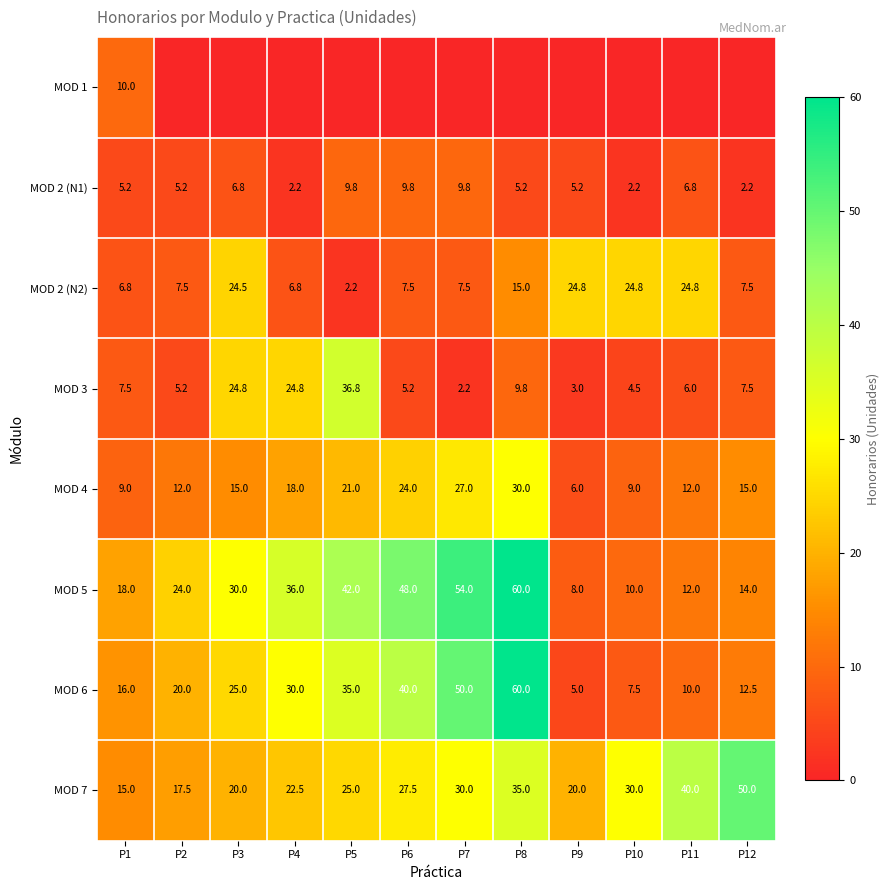

What is the maximum value shown in the chart?

60.0